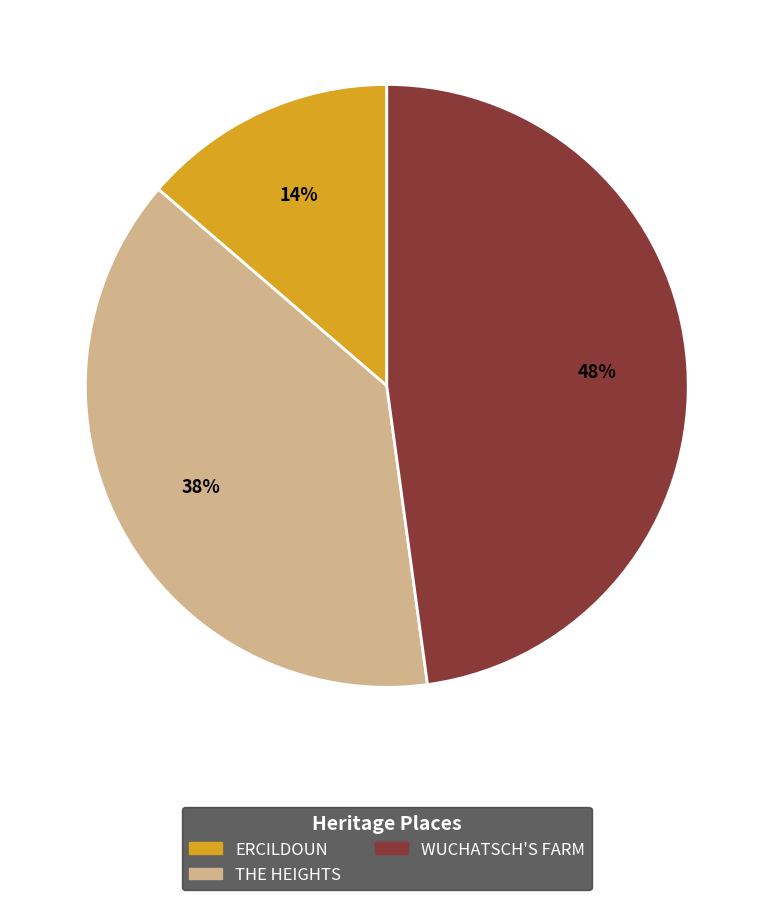

Does ERCILDOUN represent more than half of the total?

No